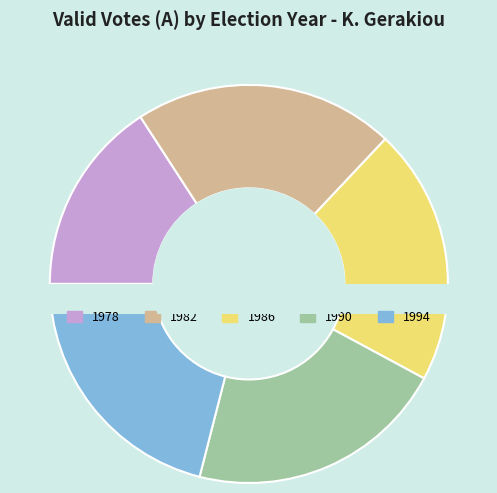

Which slice is the smallest?

1978